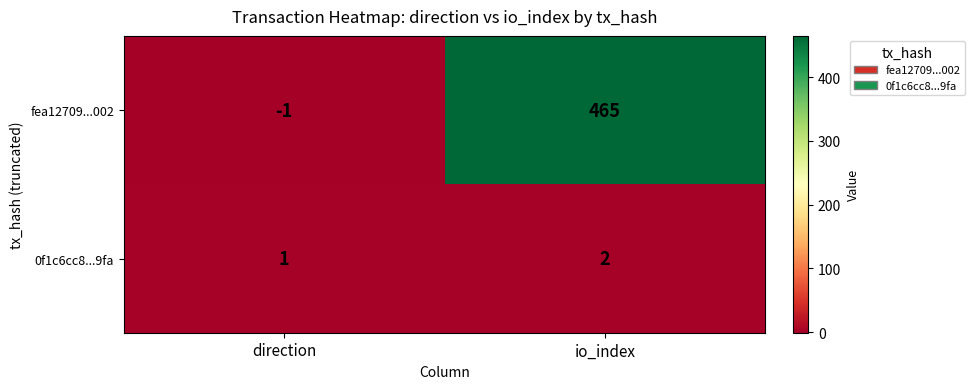

Count the number of data series in this chart.

2